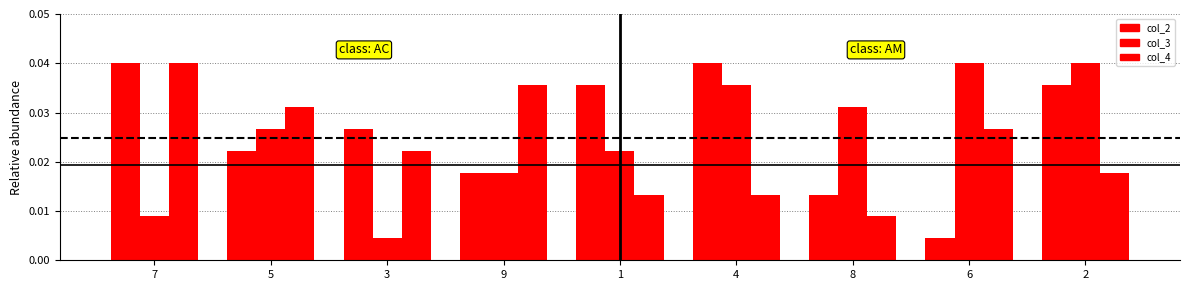

What is the label of the 2nd bar from the right?

6